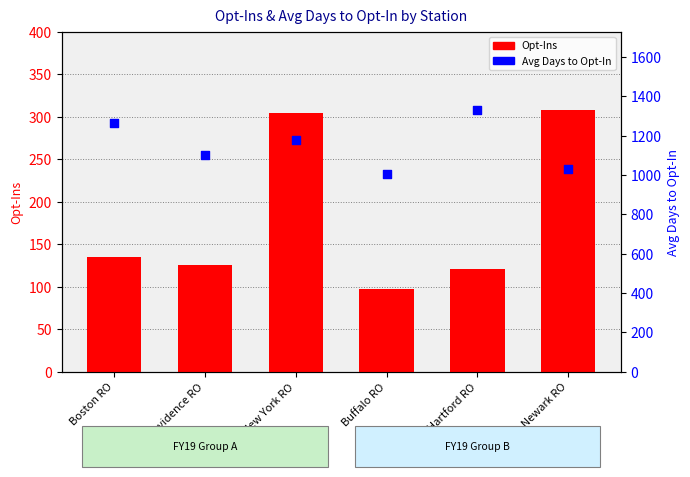

What is the total value across all series at Providence RO?

1227.5